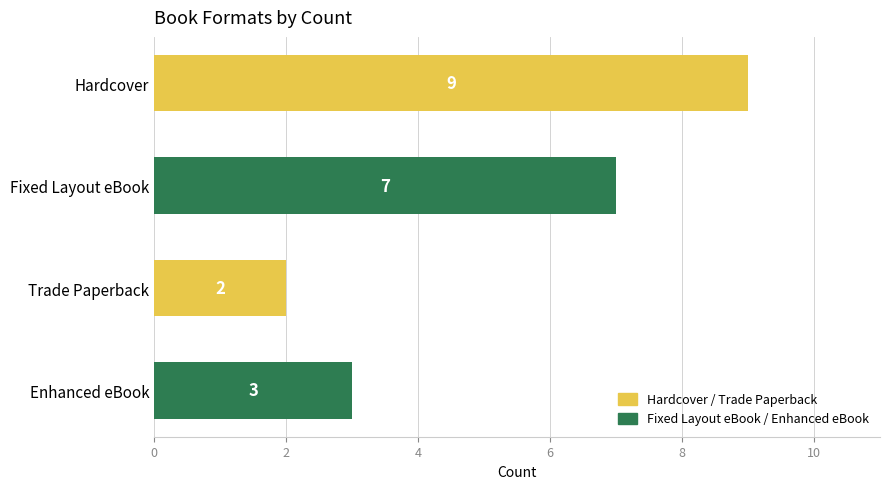

Reading top to bottom, transcribe all the data shown in this chart.

Hardcover=9	Fixed Layout eBook=7	Trade Paperback=2	Enhanced eBook=3